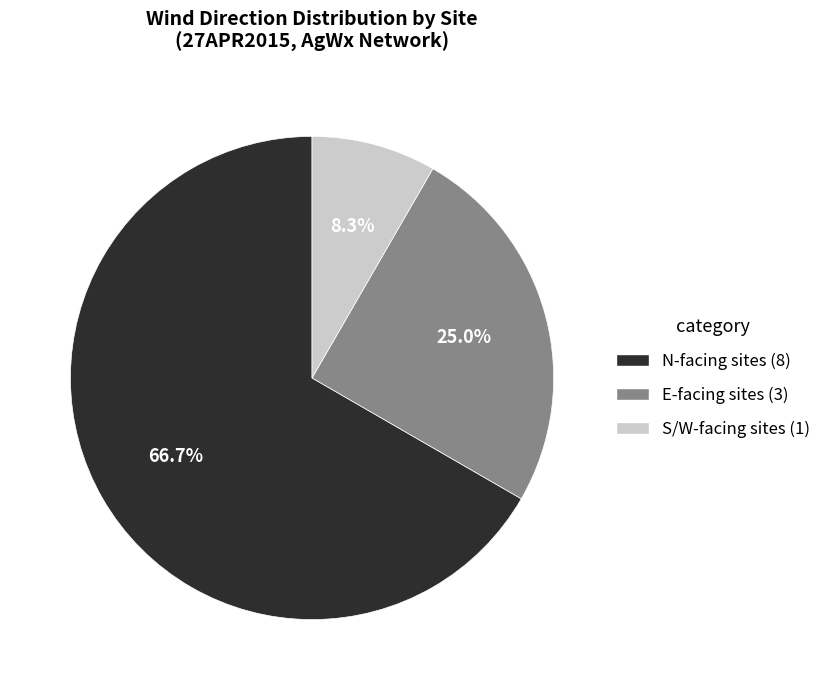

What percentage is NOT represented by N-facing sites (8)?

33.3%